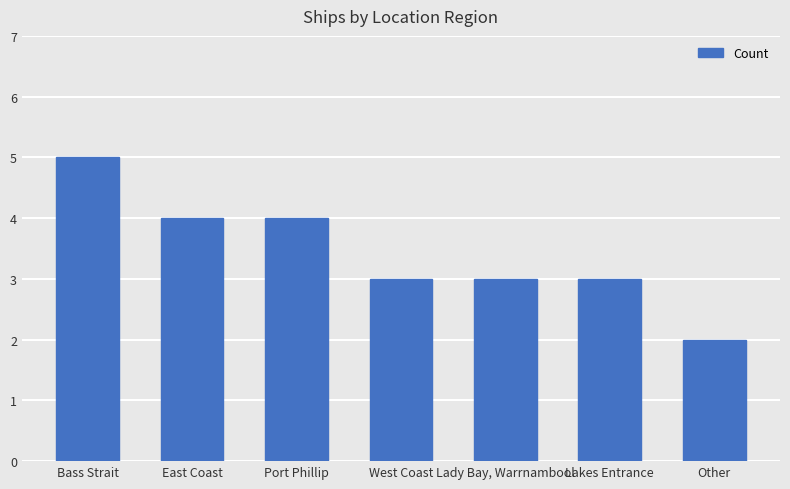

How many values are between 3 and 4?

5